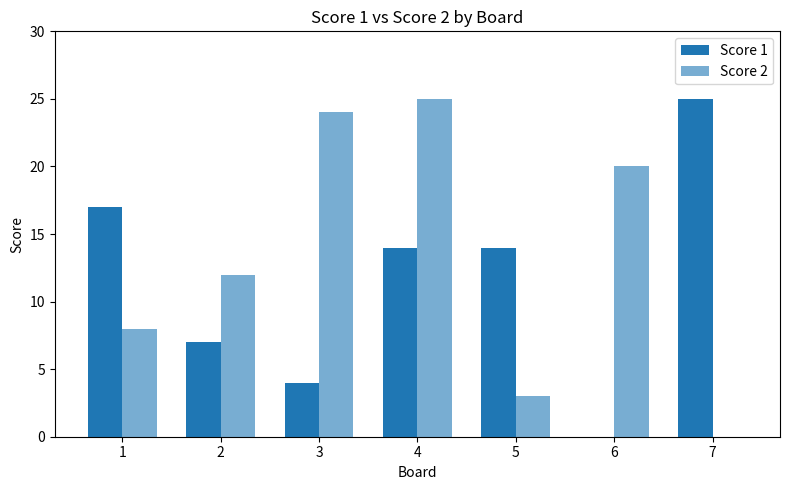

Count the number of categories in the chart.

7